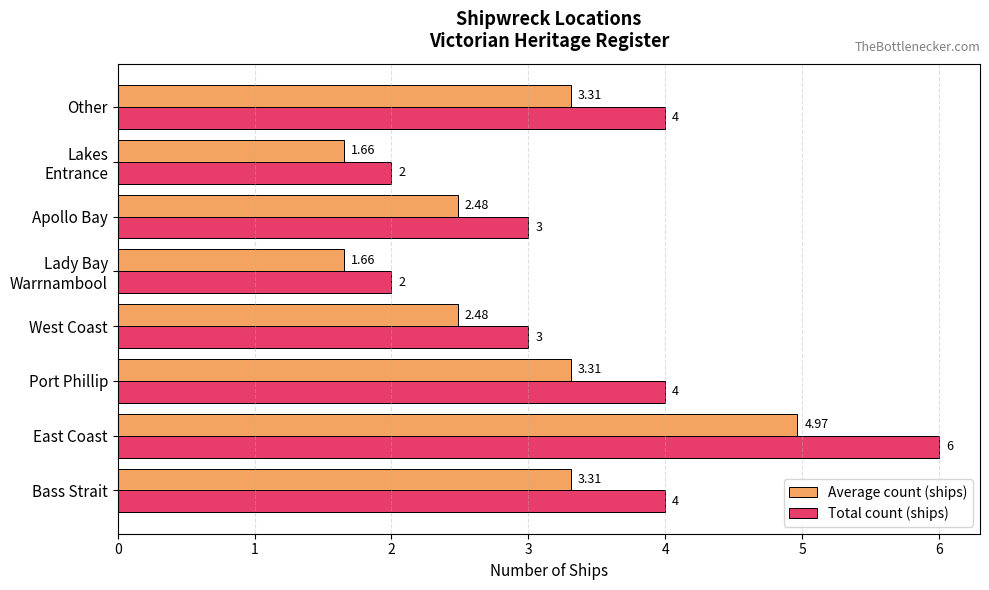

List the series in order of their overall mean, lowest first.

Average count (ships), Total count (ships)